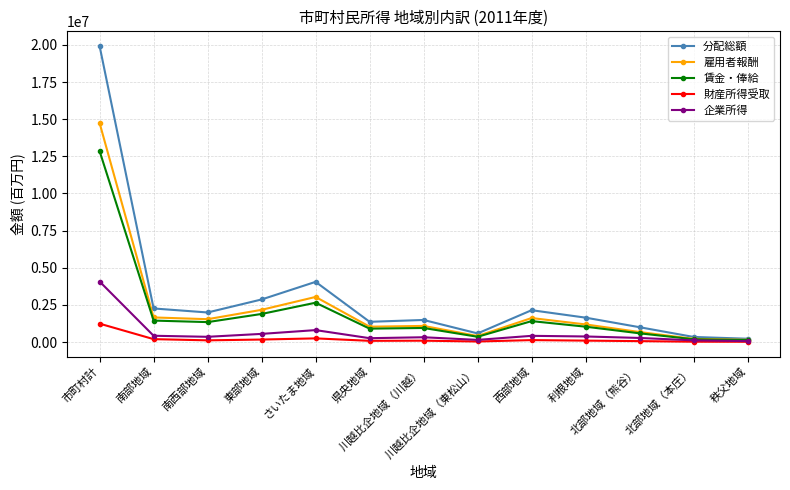

At which category does 分配総額 reach its first local valley?

南西部地域